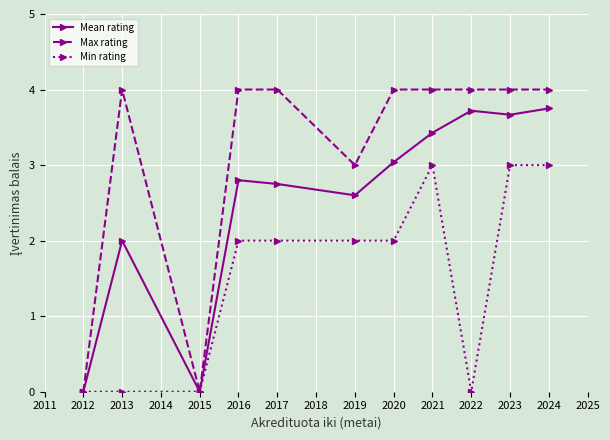

Reading left to right, list all the values displayed in this chart.

Mean rating: 0.0	2.0	0.0	2.8	2.8	2.6	3.0	3.4	3.7	3.7	3.8
Max rating: 0.0	4.0	0.0	4.0	4.0	3.0	4.0	4.0	4.0	4.0	4.0
Min rating: 0.0	0.0	0.0	2.0	2.0	2.0	2.0	3.0	0.0	3.0	3.0